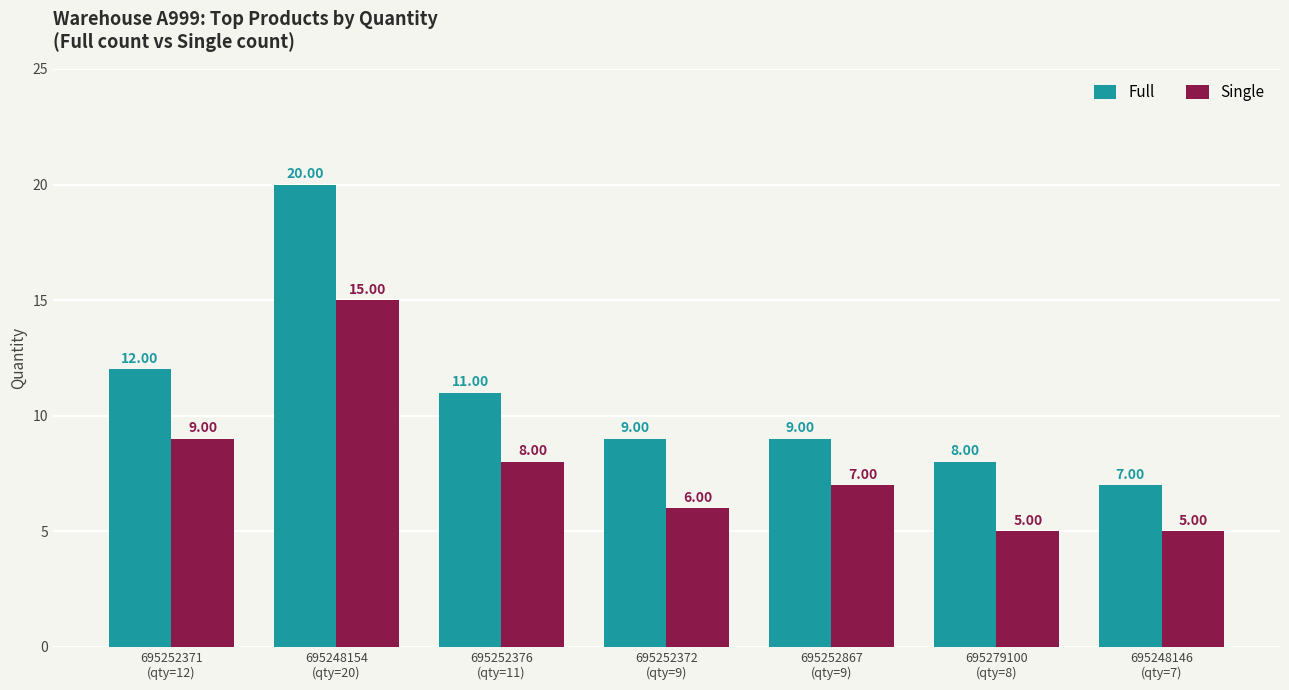

How many data points does each series have?

7